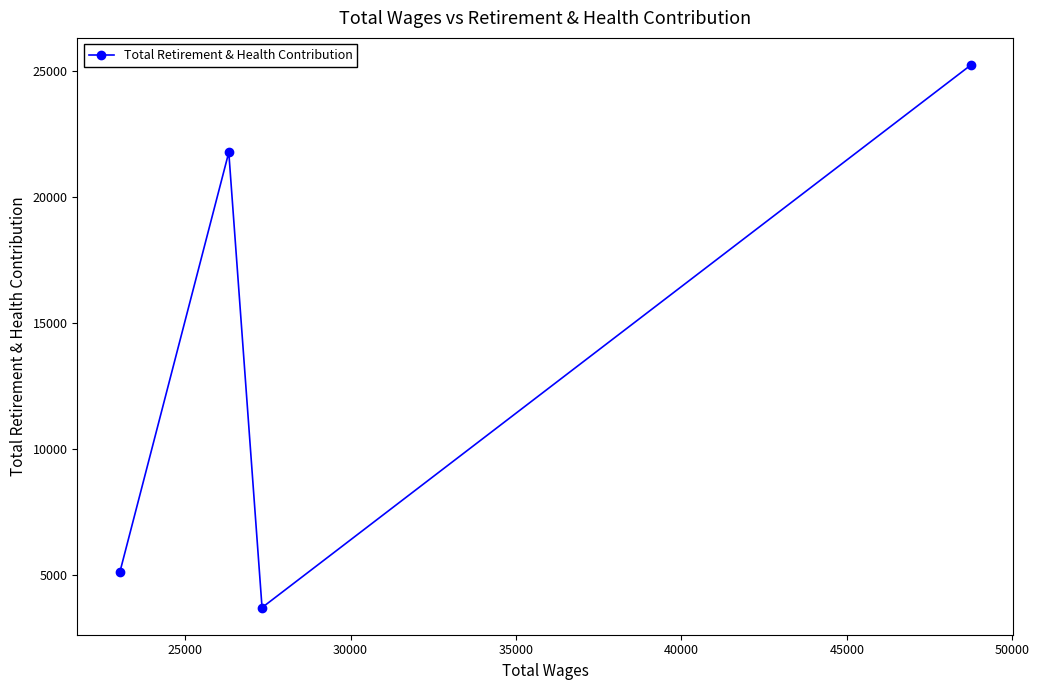

What is the greatest value displayed?

25221